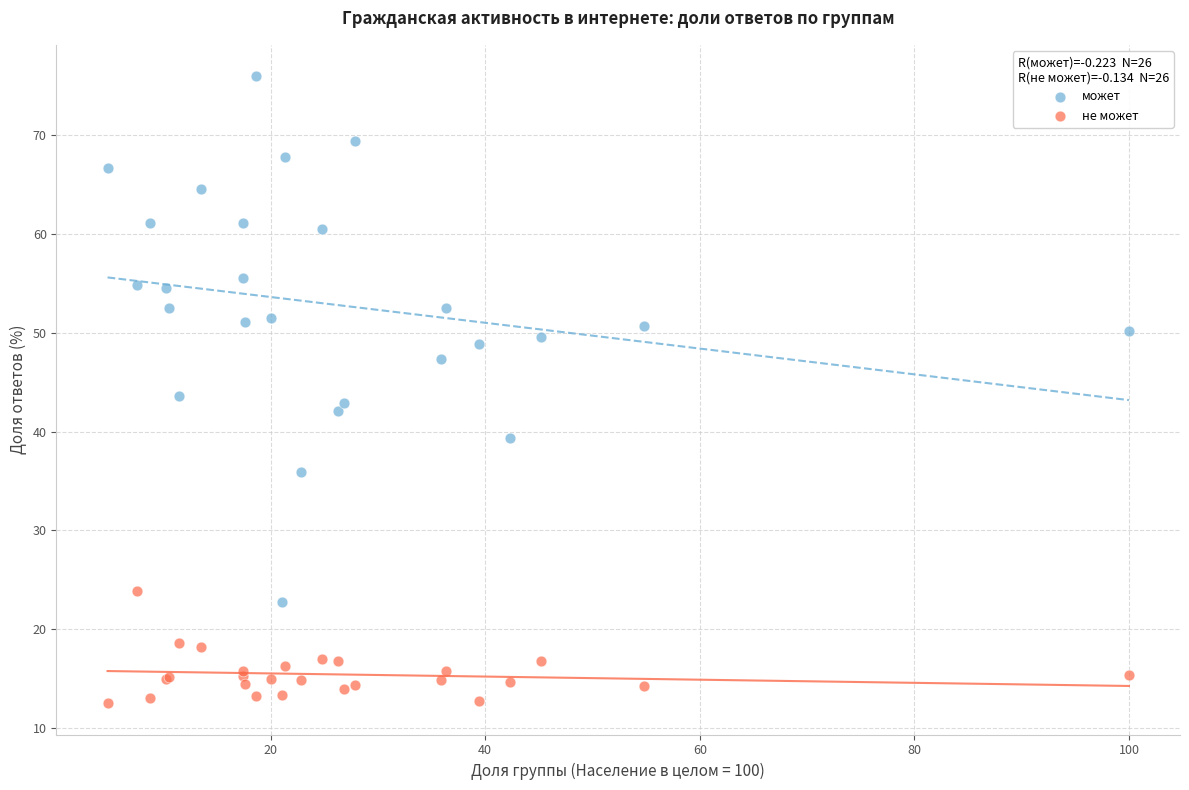

Which series reaches the minimum Y coordinate?

не может